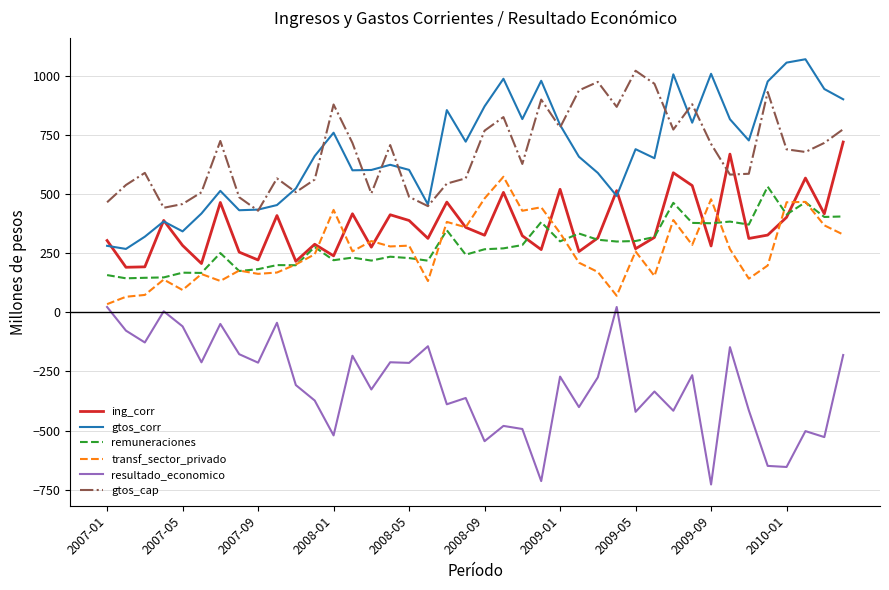

True or false: gtos_cap and remuneraciones intersect in this chart.

False